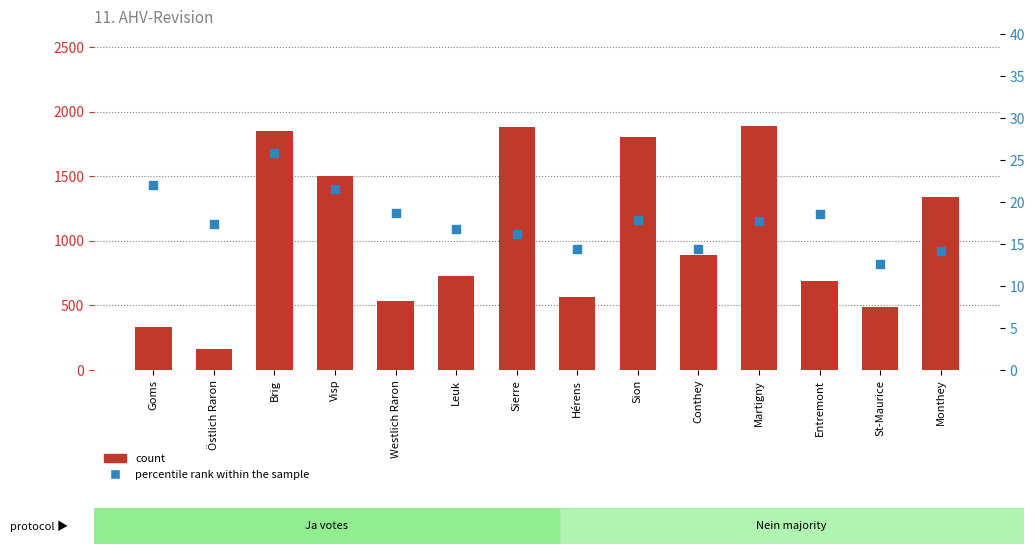

At how many categories does at least one series exceed 1650?

4